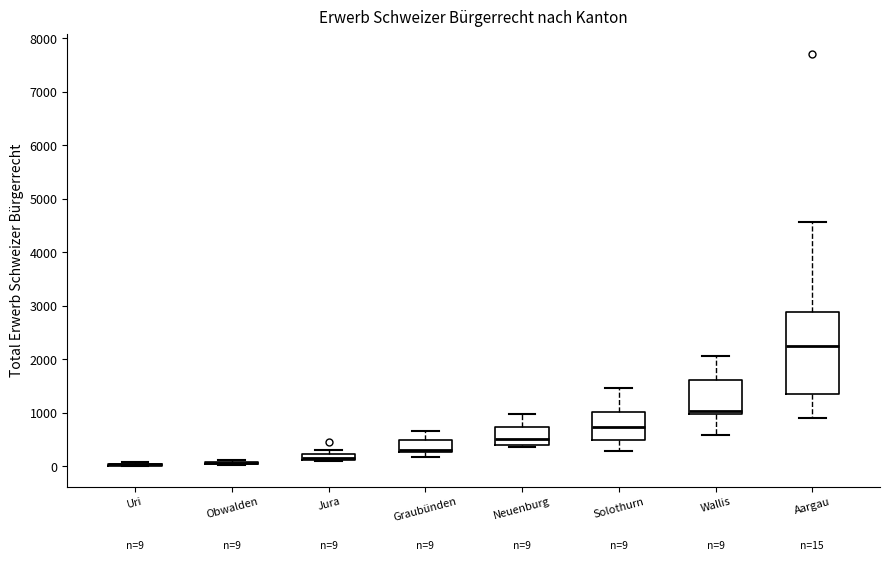

Which box is the tallest, from its lower edge to its upper edge?

Aargau